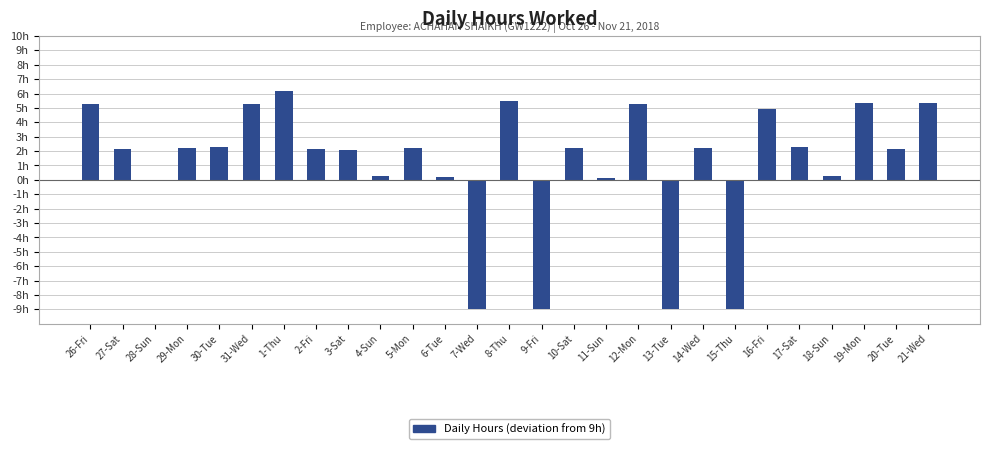

List the labels in order of value, largest first.

1-Thu, 8-Thu, 21-Wed, 19-Mon, 31-Wed, 12-Mon, 26-Fri, 16-Fri, 17-Sat, 30-Tue, 14-Wed, 5-Mon, 29-Mon, 10-Sat, 27-Sat, 2-Fri, 20-Tue, 3-Sat, 4-Sun, 18-Sun, 6-Tue, 11-Sun, 28-Sun, 7-Wed, 9-Fri, 13-Tue, 15-Thu